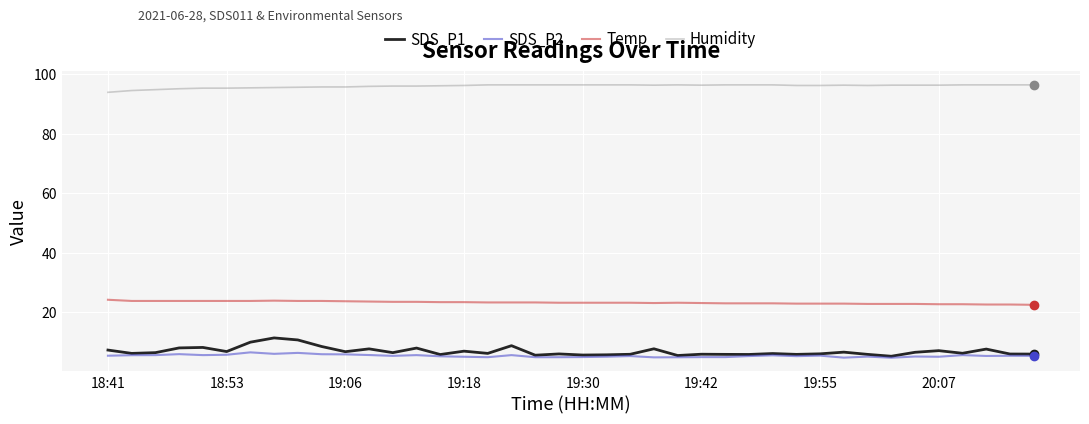

Which series has the largest total across all categories?

Humidity